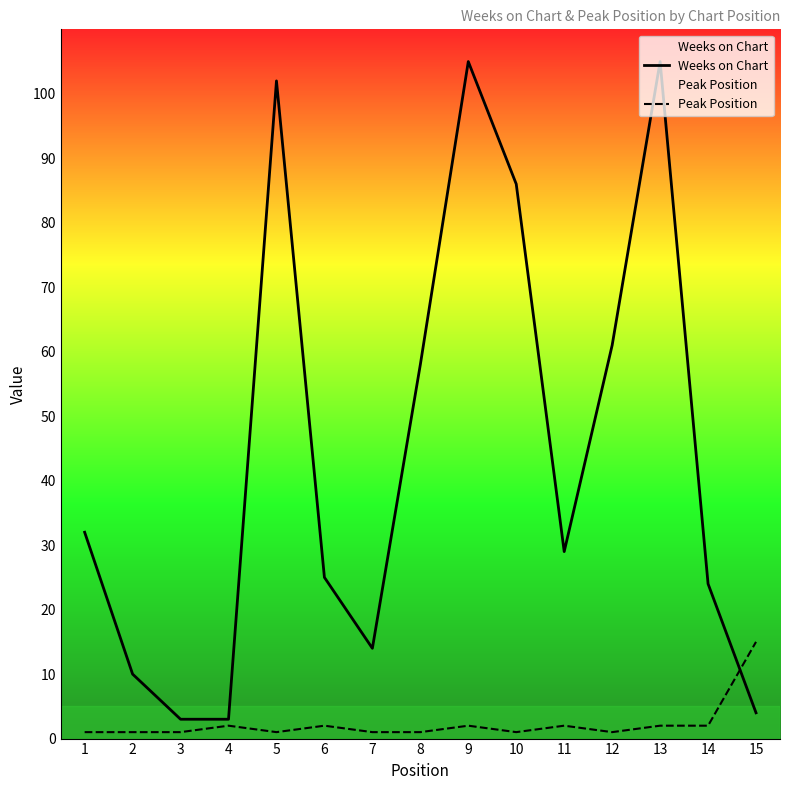

List the series in order of their overall mean, highest first.

Weeks on Chart, Peak Position